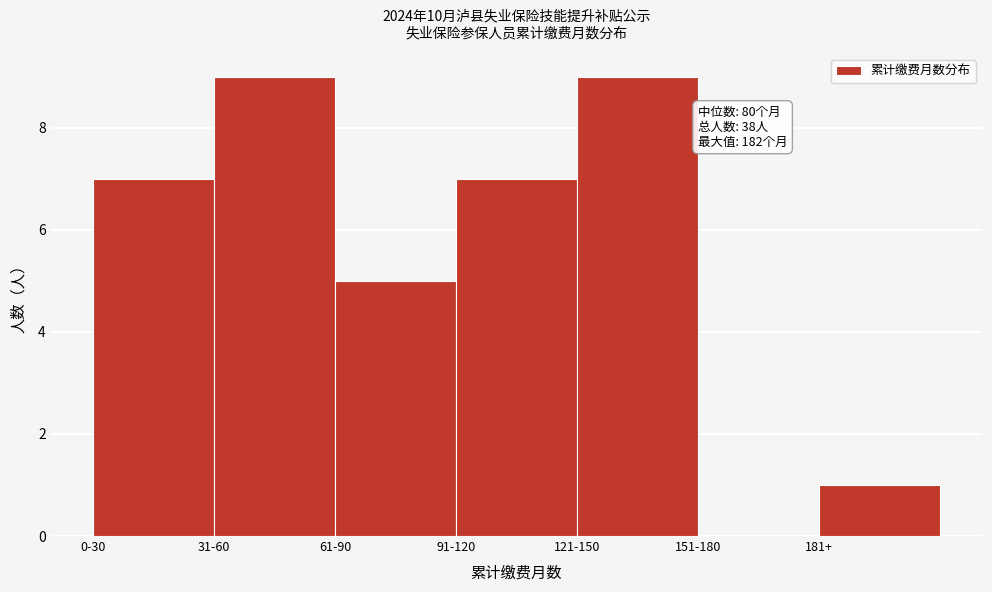

Reading right to left, transcribe all the data shown in this chart.

181+=1	151-180=0	121-150=9	91-120=7	61-90=5	31-60=9	0-30=7